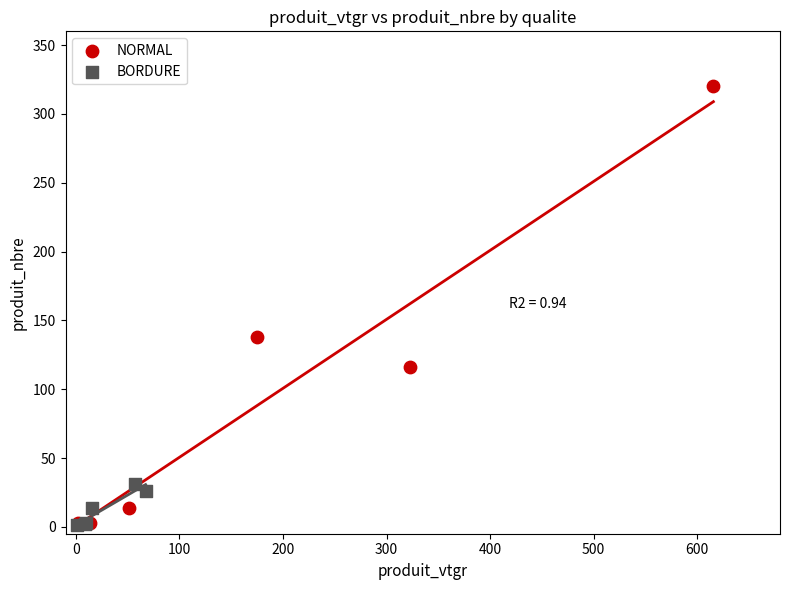

Which series has the widest spread of Y values?

NORMAL